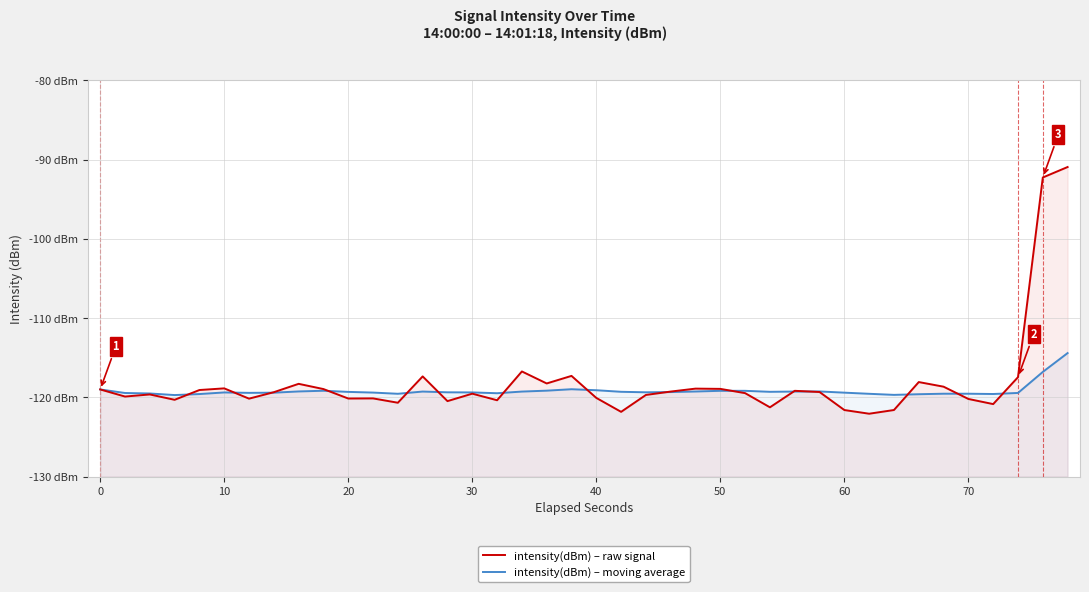

Reading right to left, transcribe all the data shown in this chart.

intensity(dBm) – raw signal: -90.9	-92.3	-117.5	-120.8	-120.2	-118.7	-118.1	-121.6	-122.1	-121.6	-119.3	-119.2	-121.3	-119.5	-118.9	-118.9	-119.3	-119.7	-121.8	-120.1	-117.3	-118.2	-116.7	-120.4	-119.5	-120.5	-117.4	-120.7	-120.1	-120.1	-119.0	-118.3	-119.3	-120.2	-118.9	-119.1	-120.3	-119.6	-119.9	-119.0
intensity(dBm) – moving average: -114.4	-116.8	-119.4	-119.6	-119.5	-119.5	-119.6	-119.7	-119.5	-119.4	-119.3	-119.3	-119.3	-119.2	-119.2	-119.3	-119.3	-119.4	-119.3	-119.1	-119.0	-119.2	-119.3	-119.5	-119.4	-119.4	-119.3	-119.5	-119.4	-119.3	-119.2	-119.3	-119.4	-119.4	-119.4	-119.6	-119.7	-119.5	-119.4	-119.0